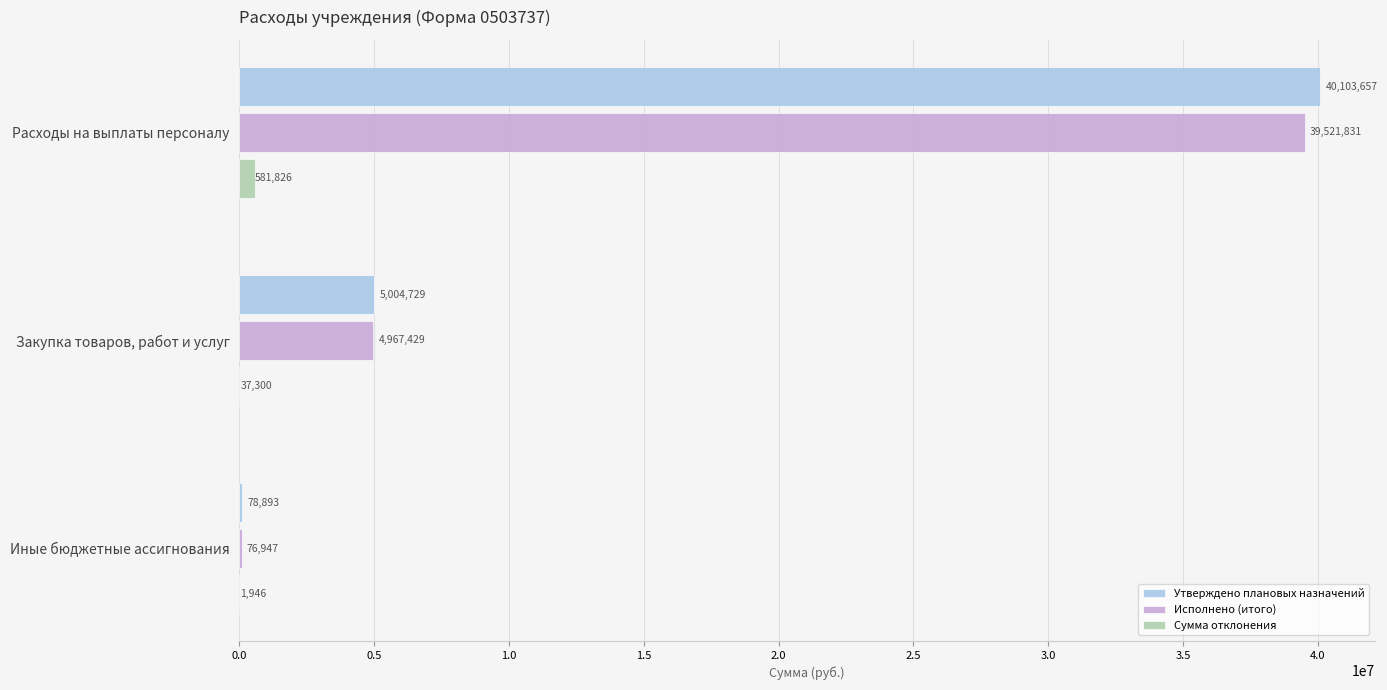

Which series has the widest spread of values?

Утверждено плановых назначений